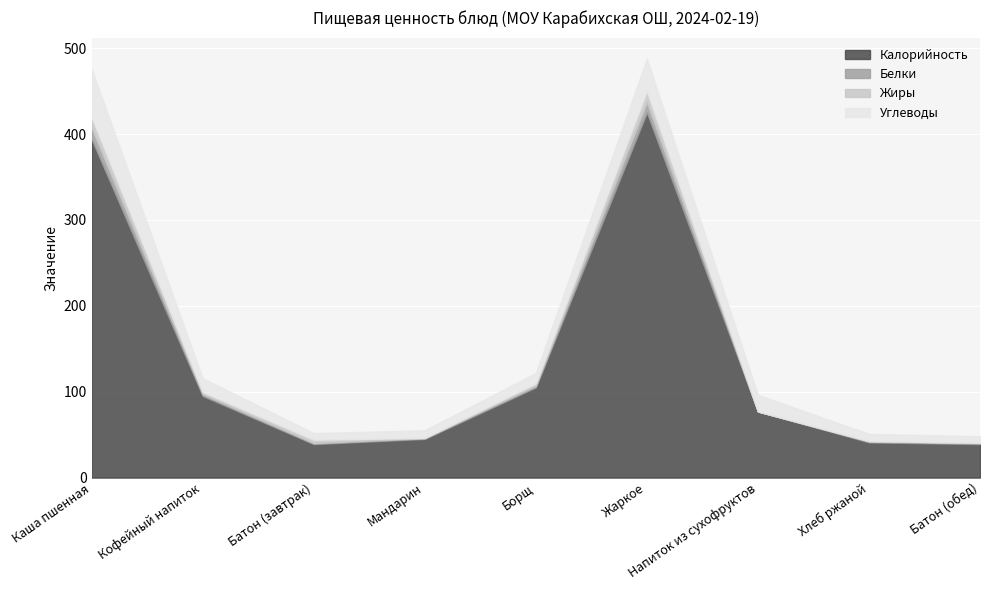

What is the lowest value of the Калорийность series?

39.0